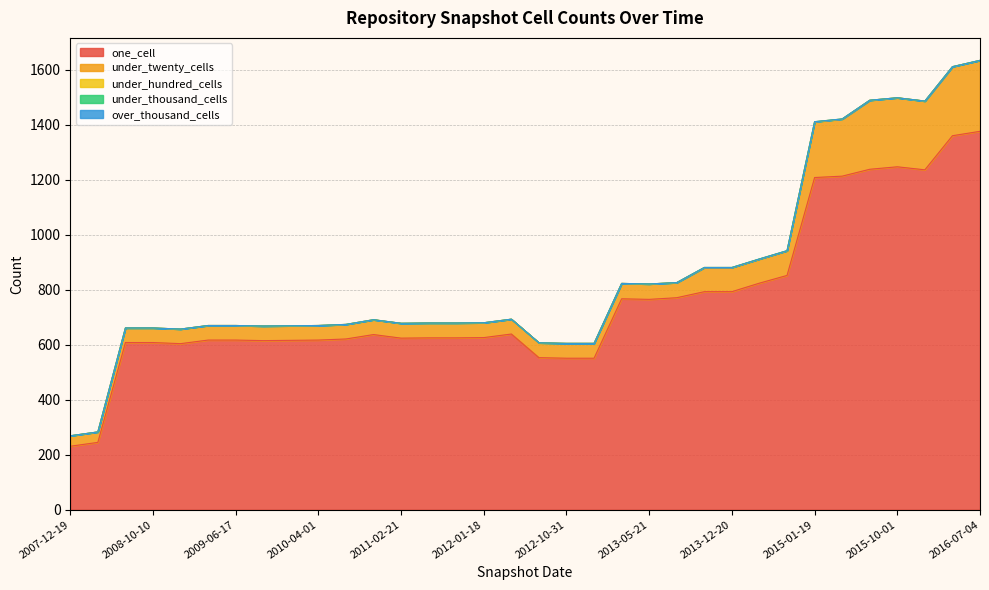

Is it true that under_hundred_cells equals 0 at 2010-11-17?

True